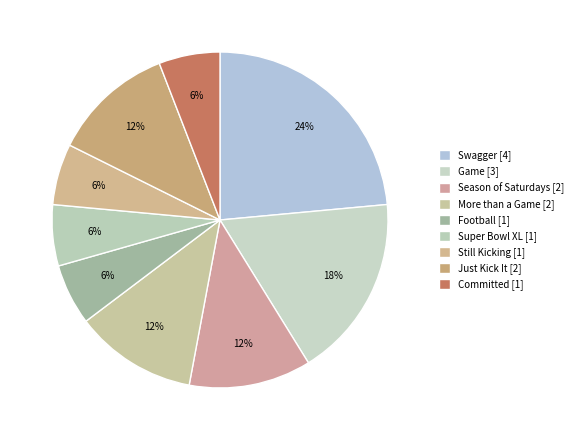

Between Just Kick It [2] and Swagger [4], which is larger?

Swagger [4]